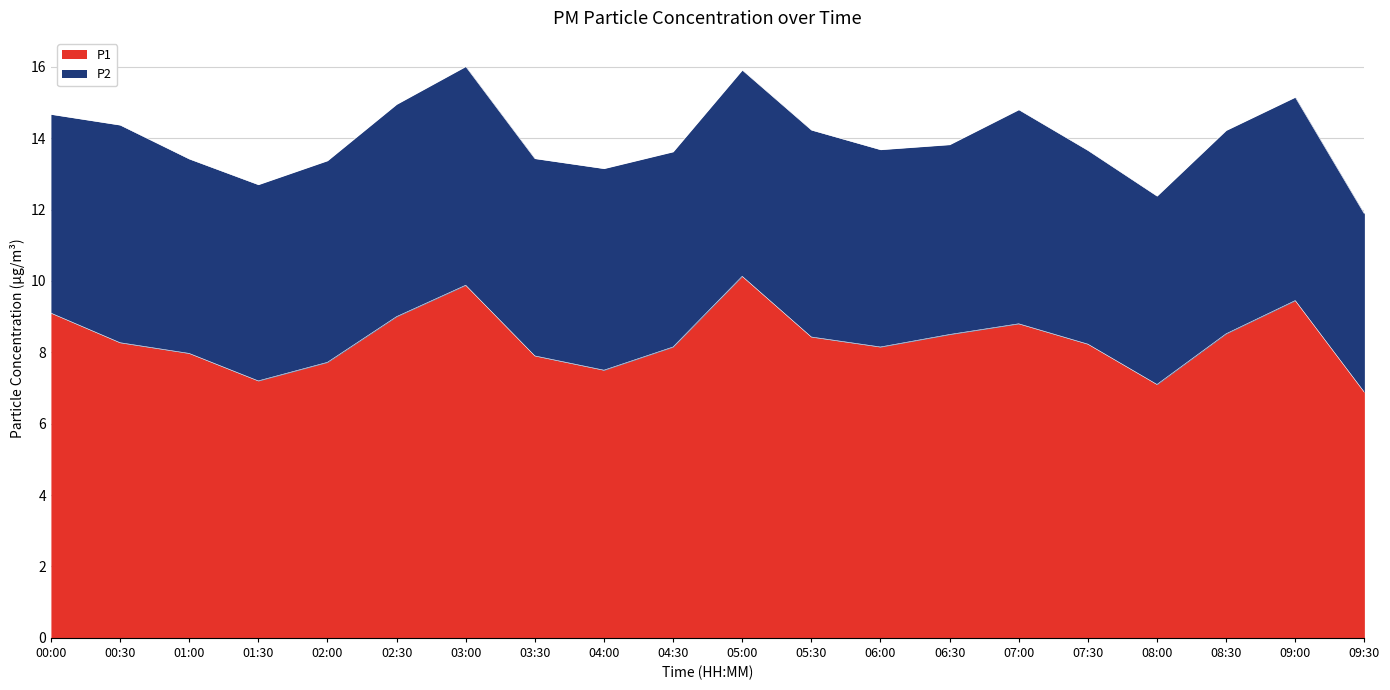

At which category does the chart reach its minimum across all series?

09:30